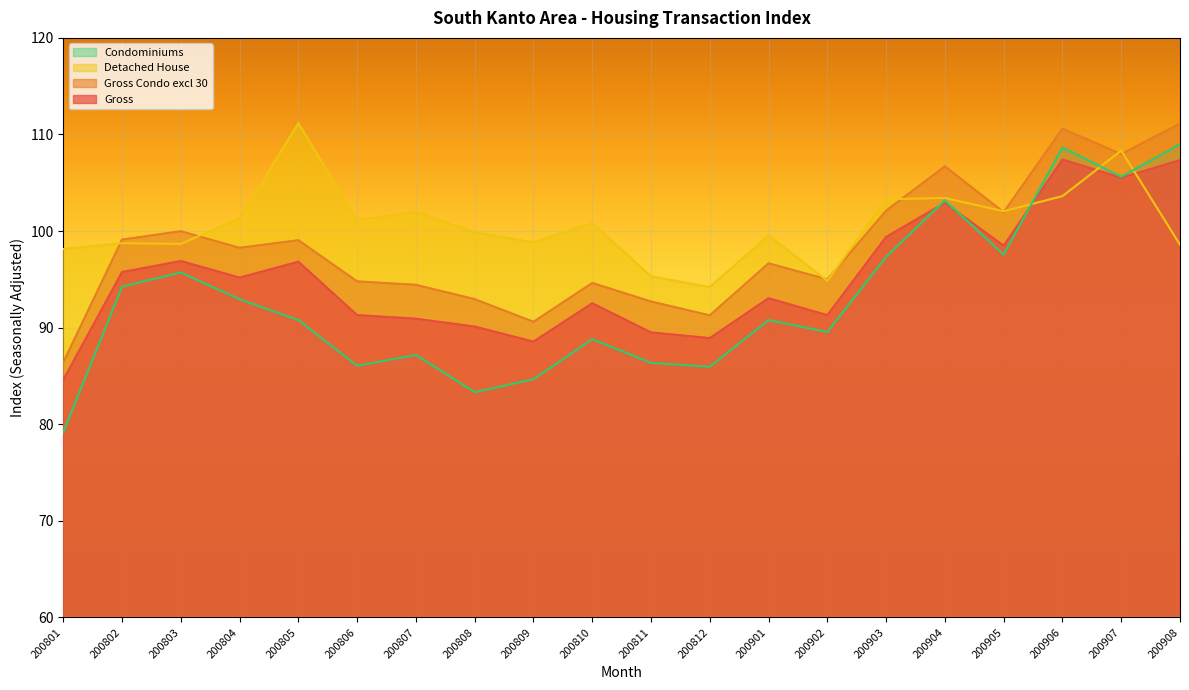

True or false: Gross Condo excl 30 and Condominiums intersect in this chart.

False